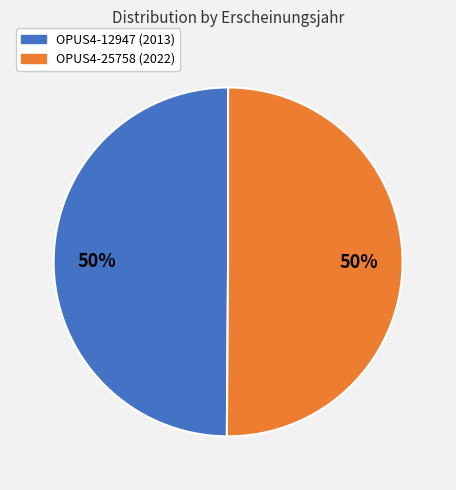

Count the number of slices in the pie.

2